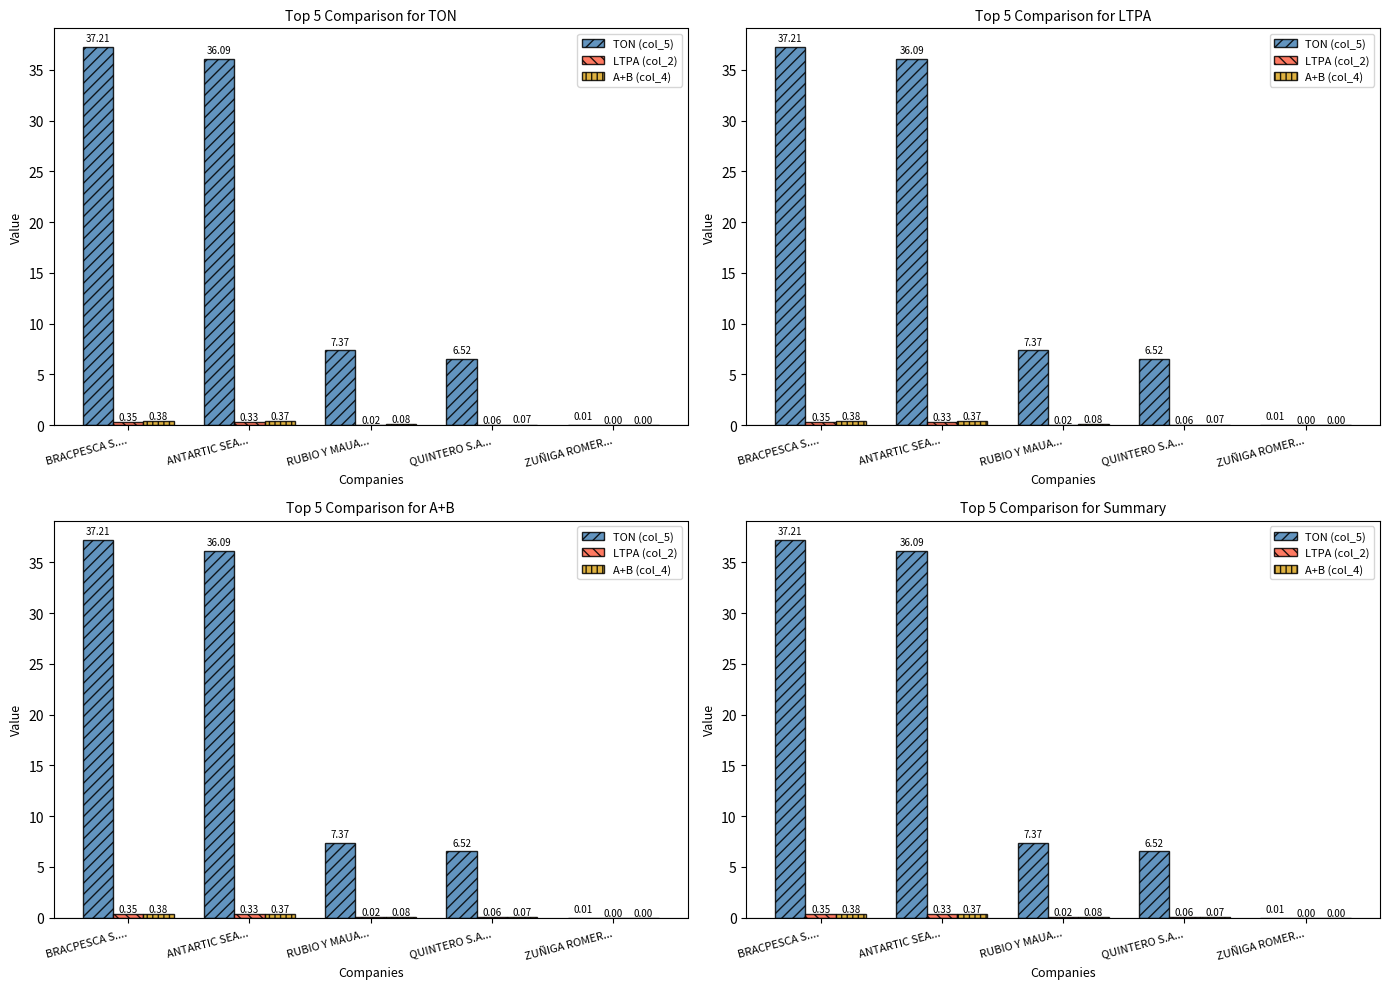

Is it true that LTPA (col_2) equals 0.0 at RUBIO Y MAUA...?

False